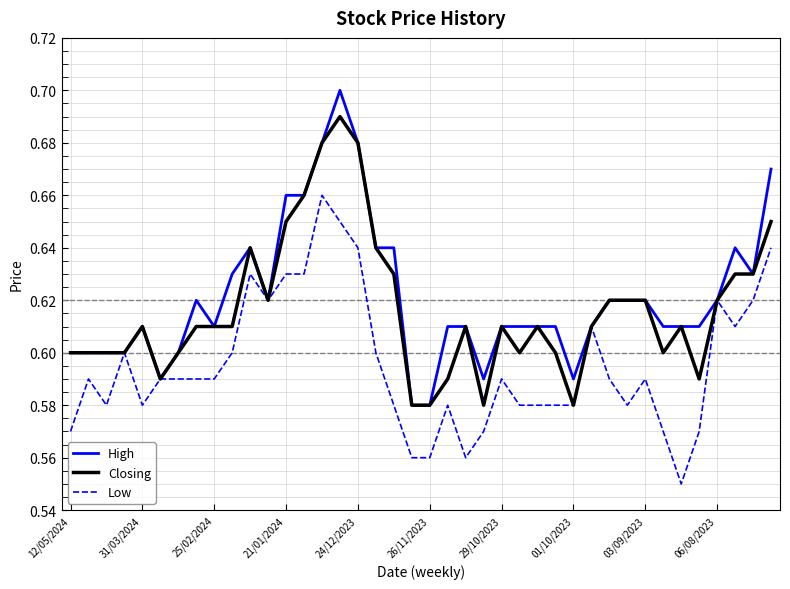

Which series has the widest spread of values?

High